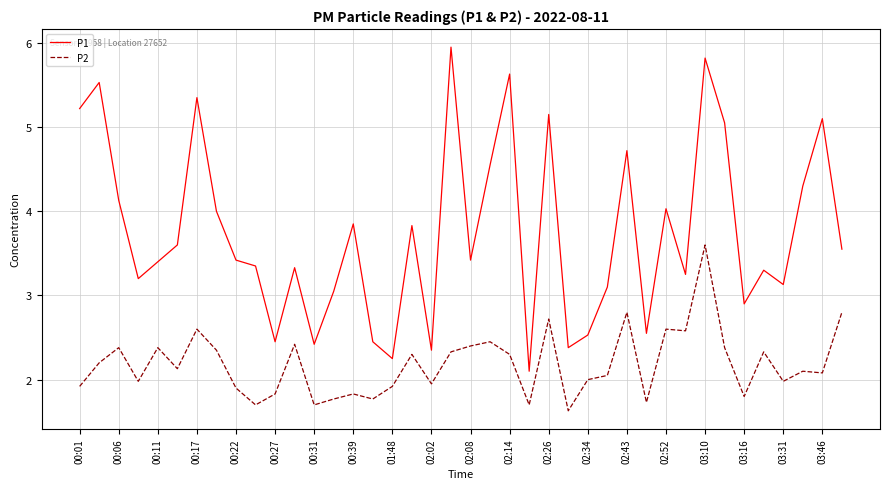

What is the lowest value of the P2 series?

1.6